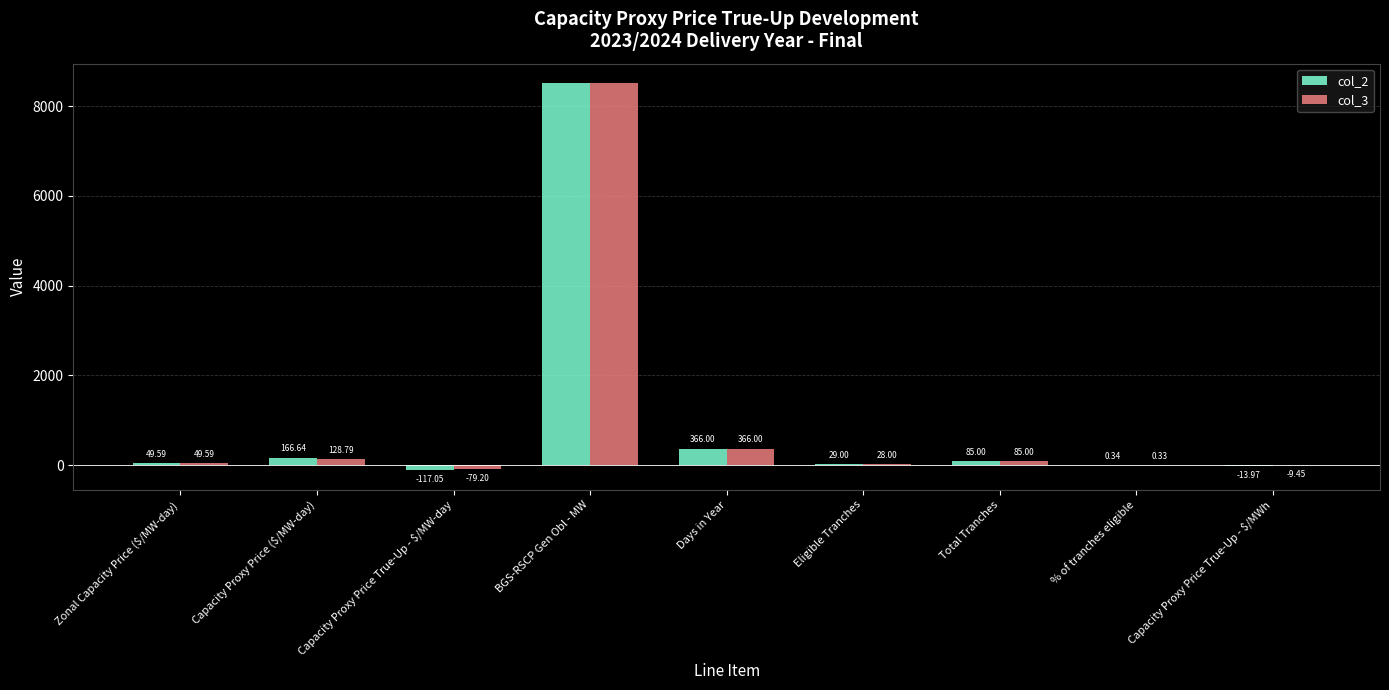

How many data points in col_3 are above 49?

5